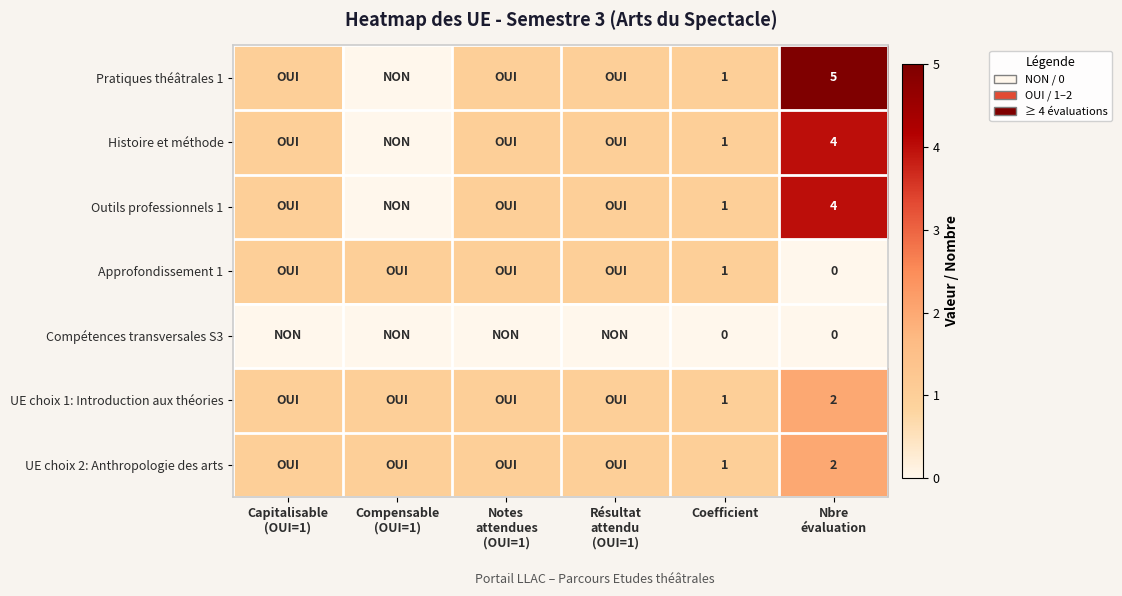

Is it true that Pratiques théâtrales 1 equals 1 at Coefficient?

True